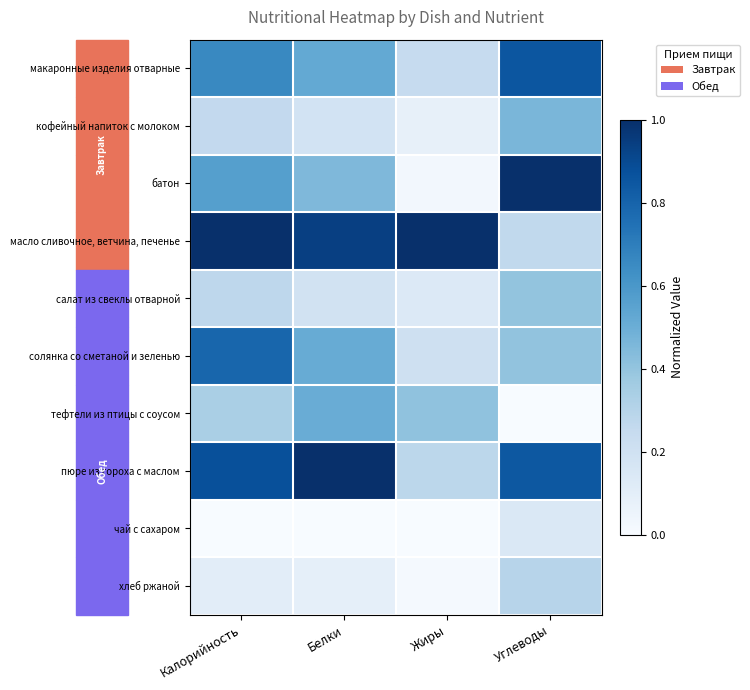

Which label corresponds to the smallest value in the chart?

Углеводы